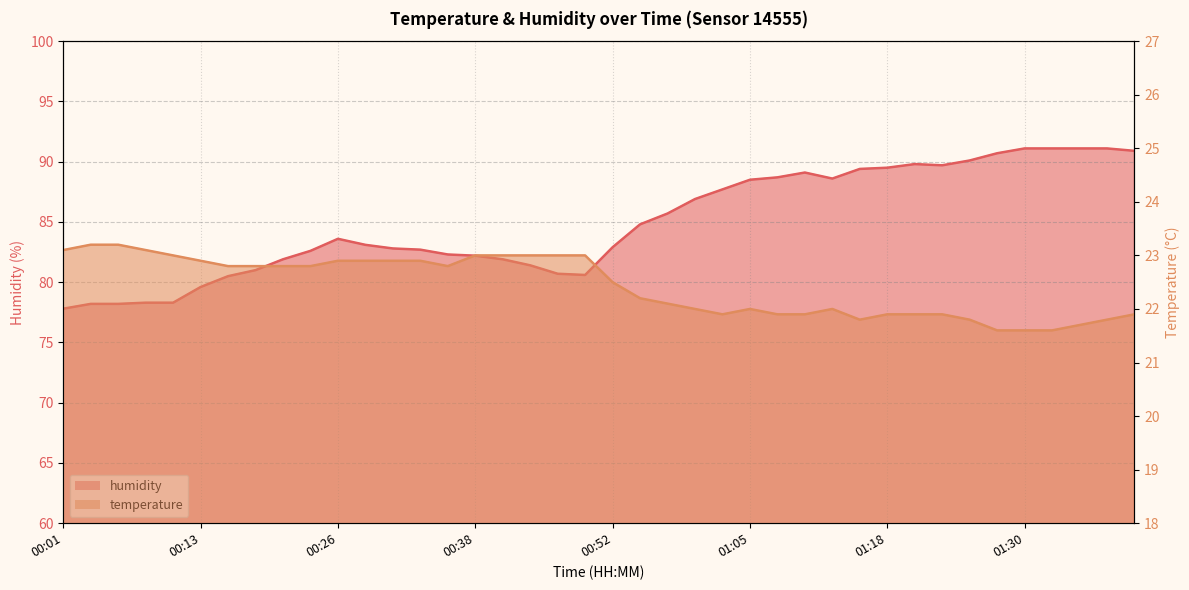

How many interior local valleys does the temperature series have?

3